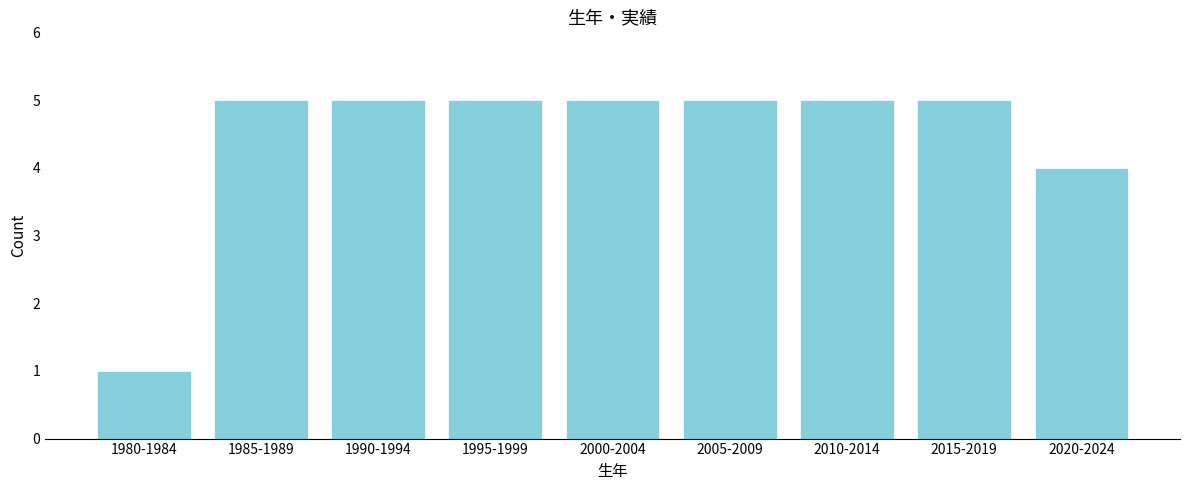

Reading left to right, extract all data points from this chart.

1	5	5	5	5	5	5	5	4